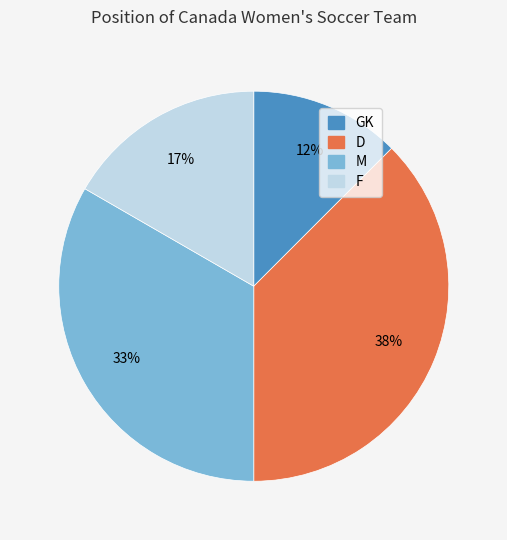

Which category has the biggest portion of the pie?

D